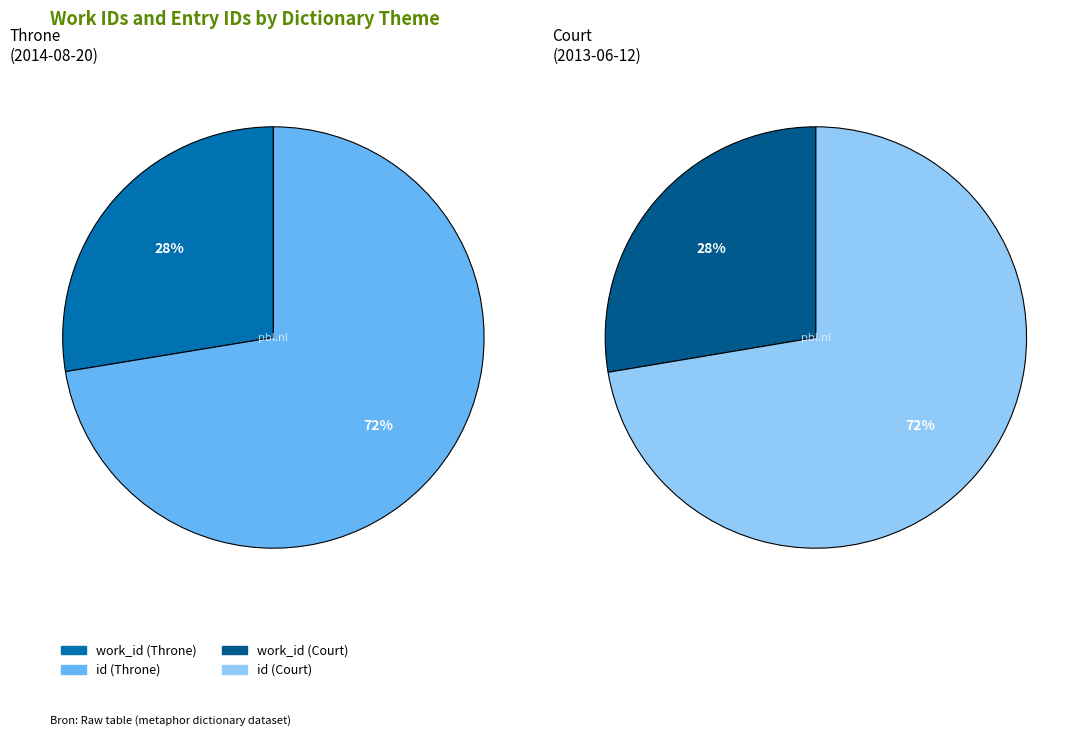

To the nearest percent, what is the average slice percentage?

50%